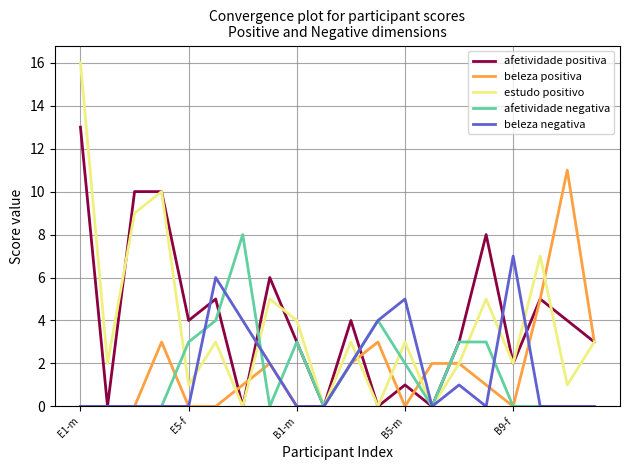

Reading left to right, list all the values displayed in this chart.

afetividade positiva: 13	0	10	10	4	5	0	6	3	0	4	0	1	0	3	8	2	5	4	3
beleza positiva: 0	0	0	3	0	0	1	2	0	0	2	3	0	2	2	1	0	5	11	3
estudo positivo: 16	2	9	10	1	3	0	5	4	0	3	0	3	0	2	5	2	7	1	3
afetividade negativa: 0	0	0	0	3	4	8	0	3	0	2	4	2	0	3	3	0	0	0	0
beleza negativa: 0	0	0	0	0	6	4	2	0	0	2	4	5	0	1	0	7	0	0	0